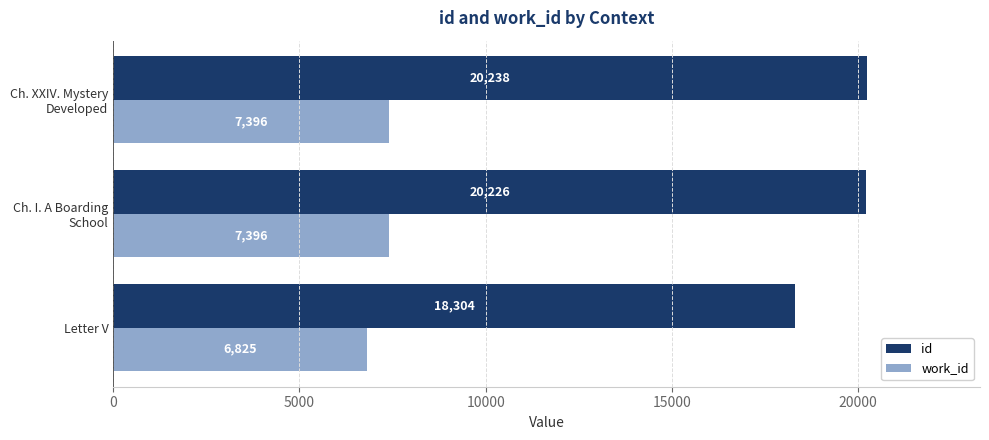

Which series has the largest range (max minus min)?

id